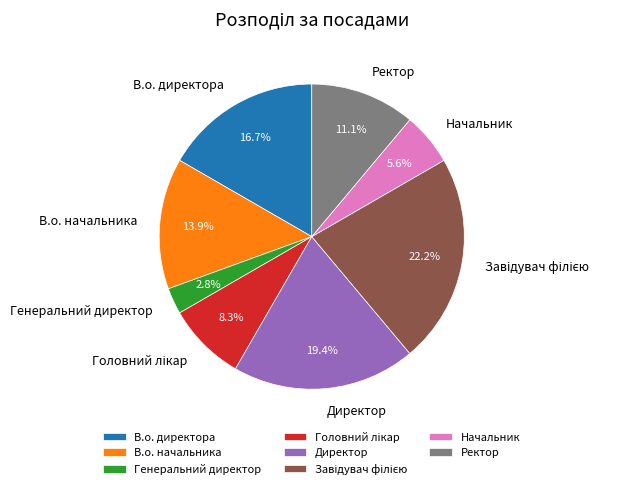

How many segments does this pie chart have?

8